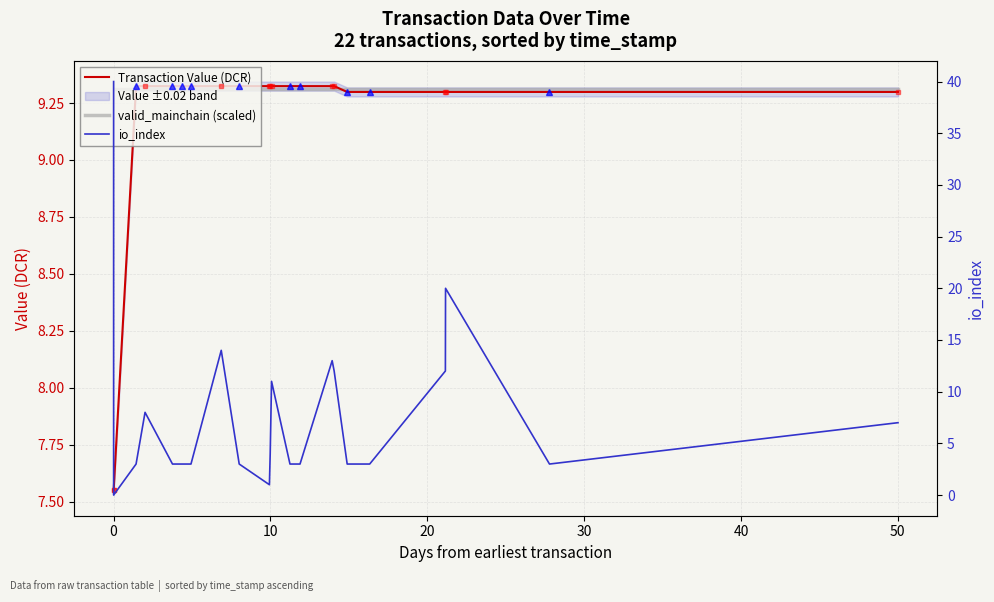

Reading left to right, what are all the values shown in this chart?

Transaction Value (DCR): 7.5	7.5	9.3	9.3	9.3	9.3	9.3	9.3	9.3	9.3	9.3	9.3	9.3	9.3	9.3	9.3	9.3	9.3	9.3	9.3	9.3	9.3
valid_mainchain (scaled): 9.3	9.3	9.3	9.3	9.3	9.3	9.3	9.3	9.3	9.3	9.3	9.3	9.3	9.3	9.3	9.3	9.3	9.3	9.3	9.3	9.3	9.3
io_index: 40.0	0.0	3.0	8.0	3.0	3.0	3.0	14.0	3.0	1.0	4.0	11.0	3.0	3.0	13.0	12.0	3.0	3.0	12.0	20.0	3.0	7.0